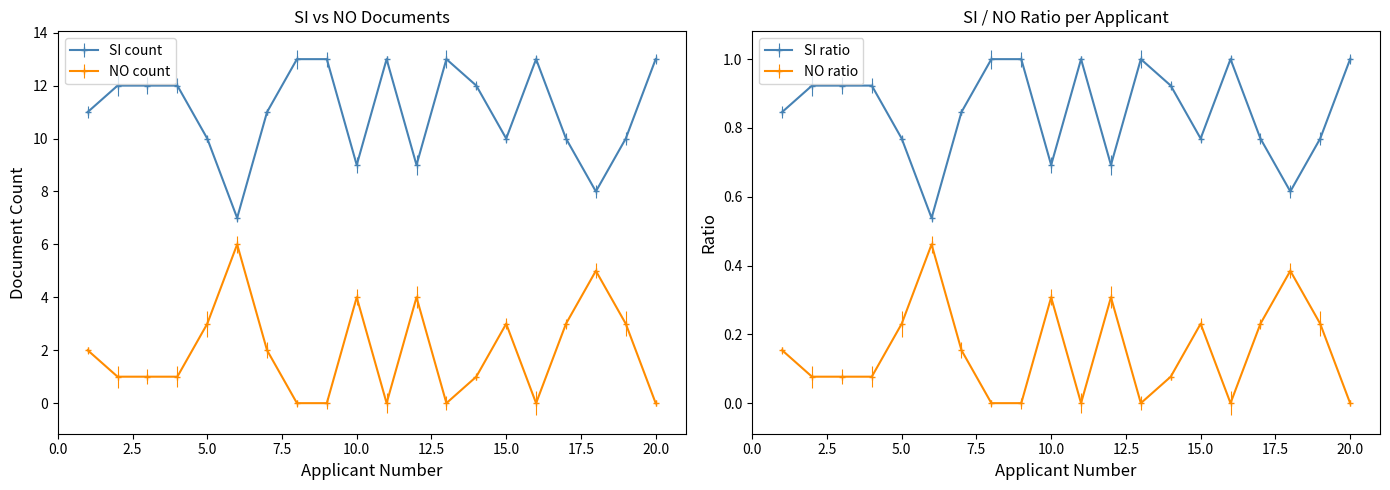

What is the difference between the maximum and second lowest values in the SI_count series?

5